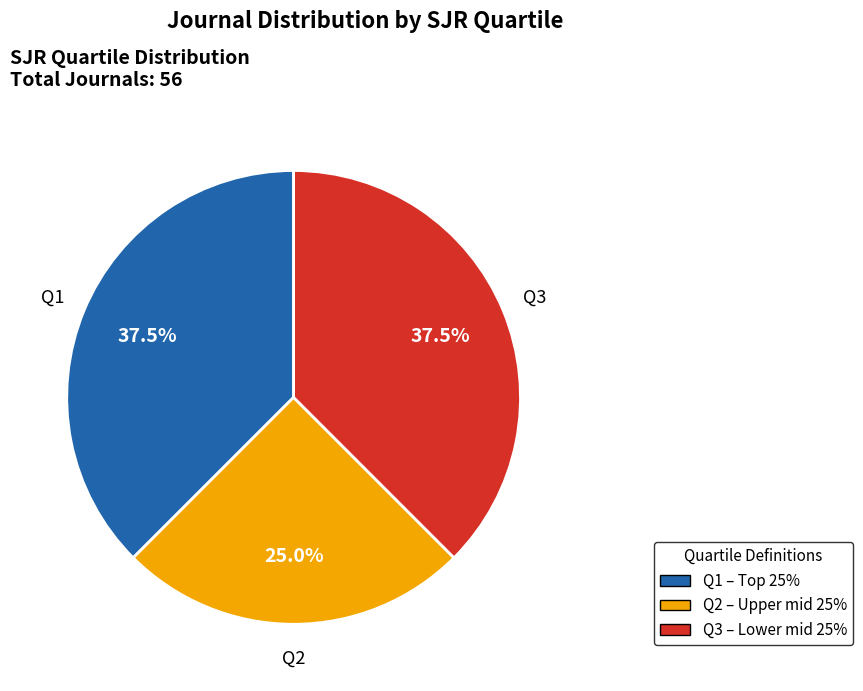

Is there any slice that represents more than half of the pie?

No